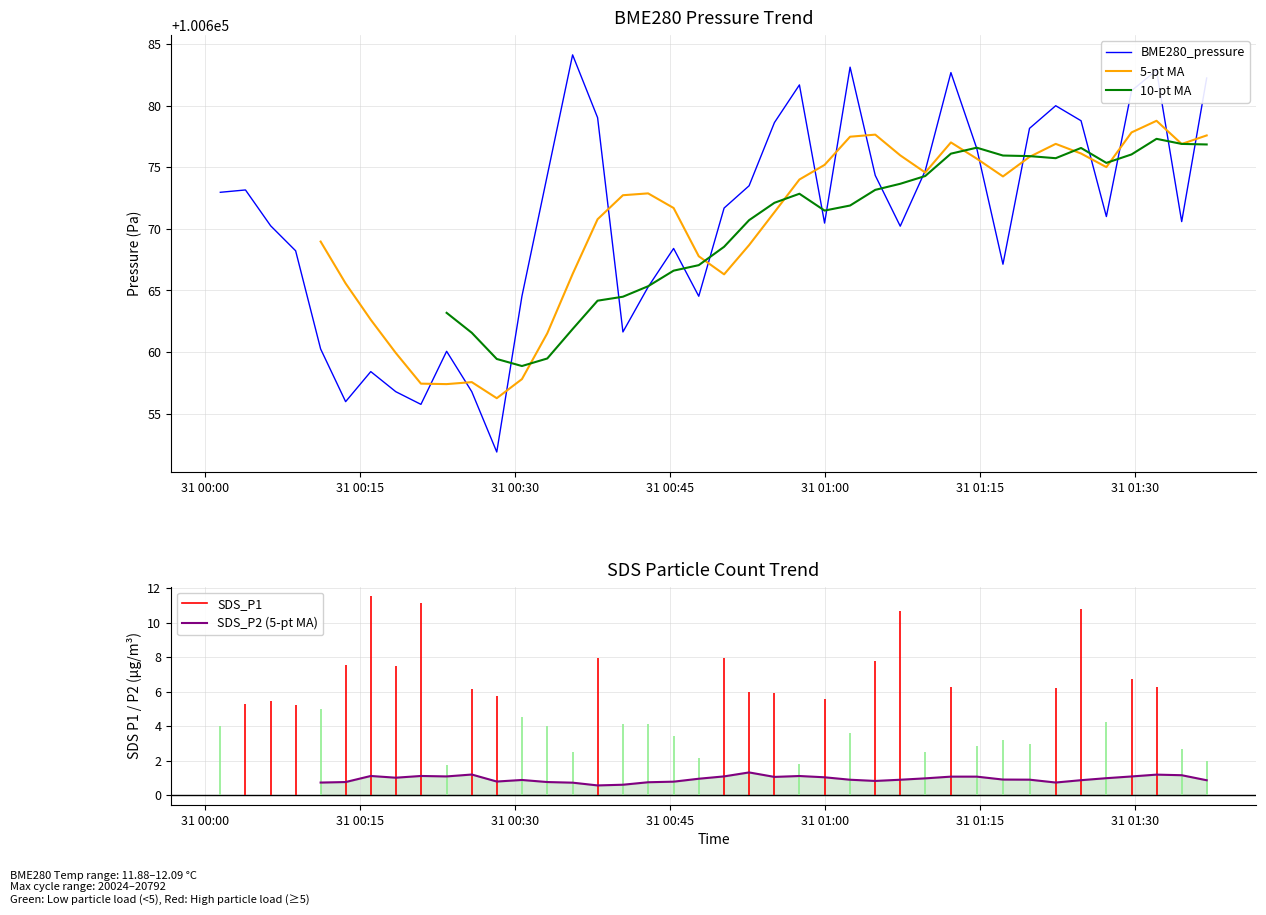

What is the highest value of the BME280_pressure series?

100684.1